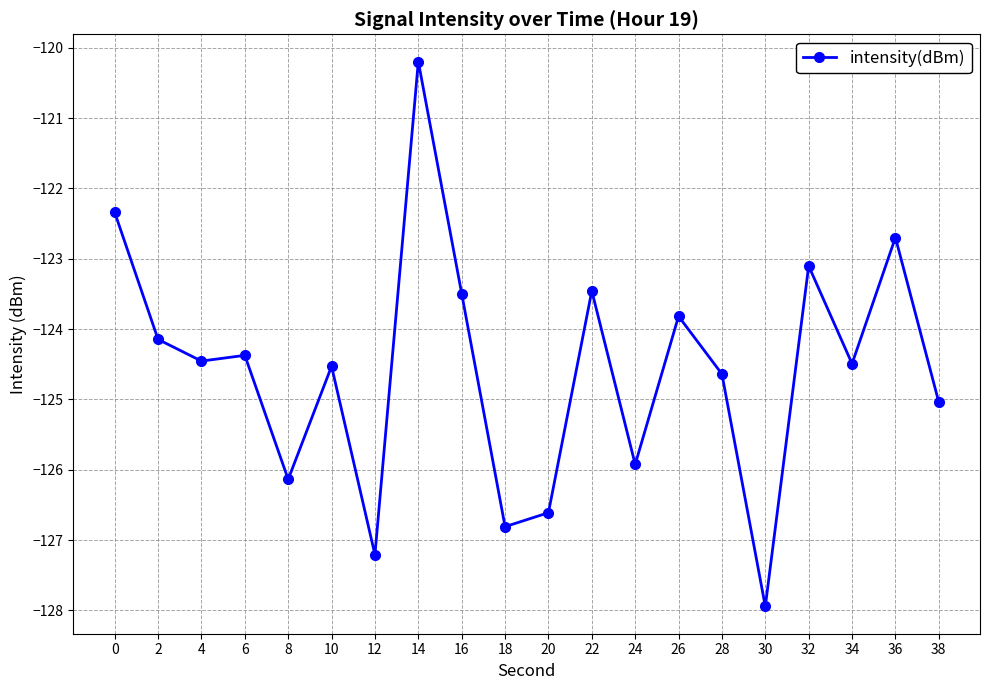

The value at 4 is -63.8. True or false?

False